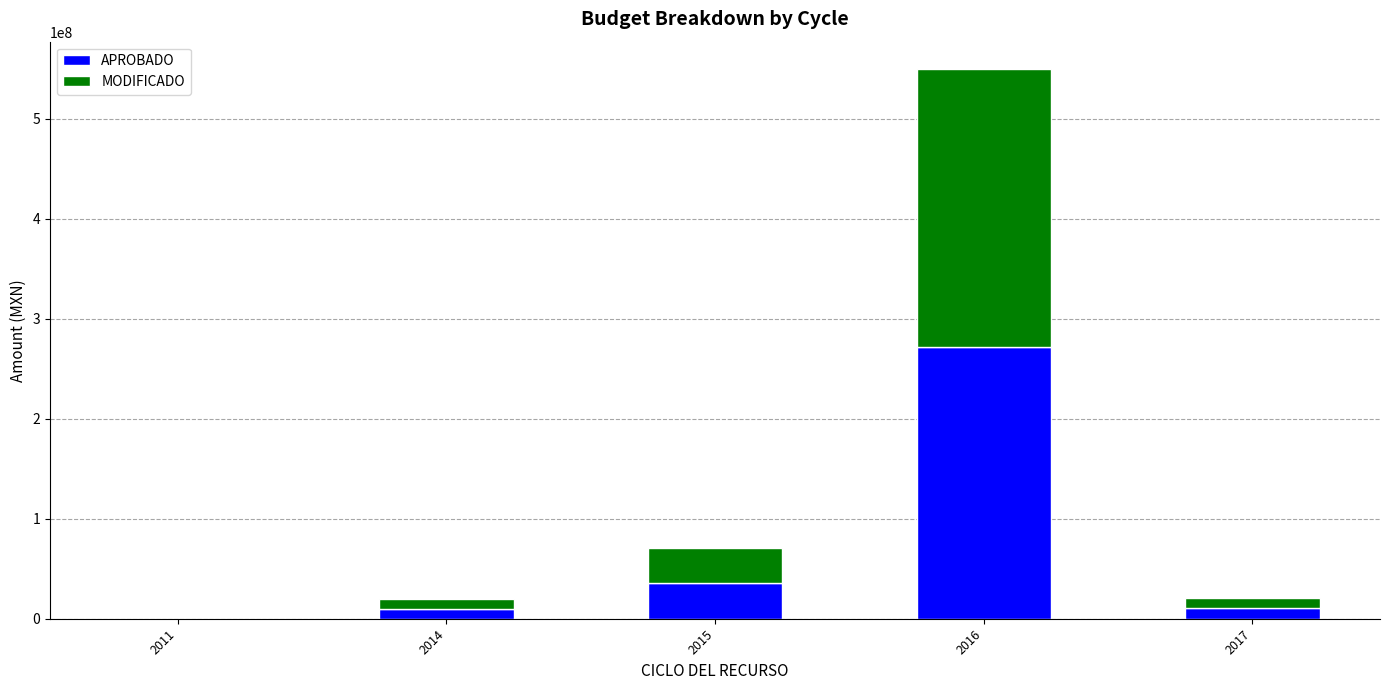

At which category is the sum across all series the highest?

2016